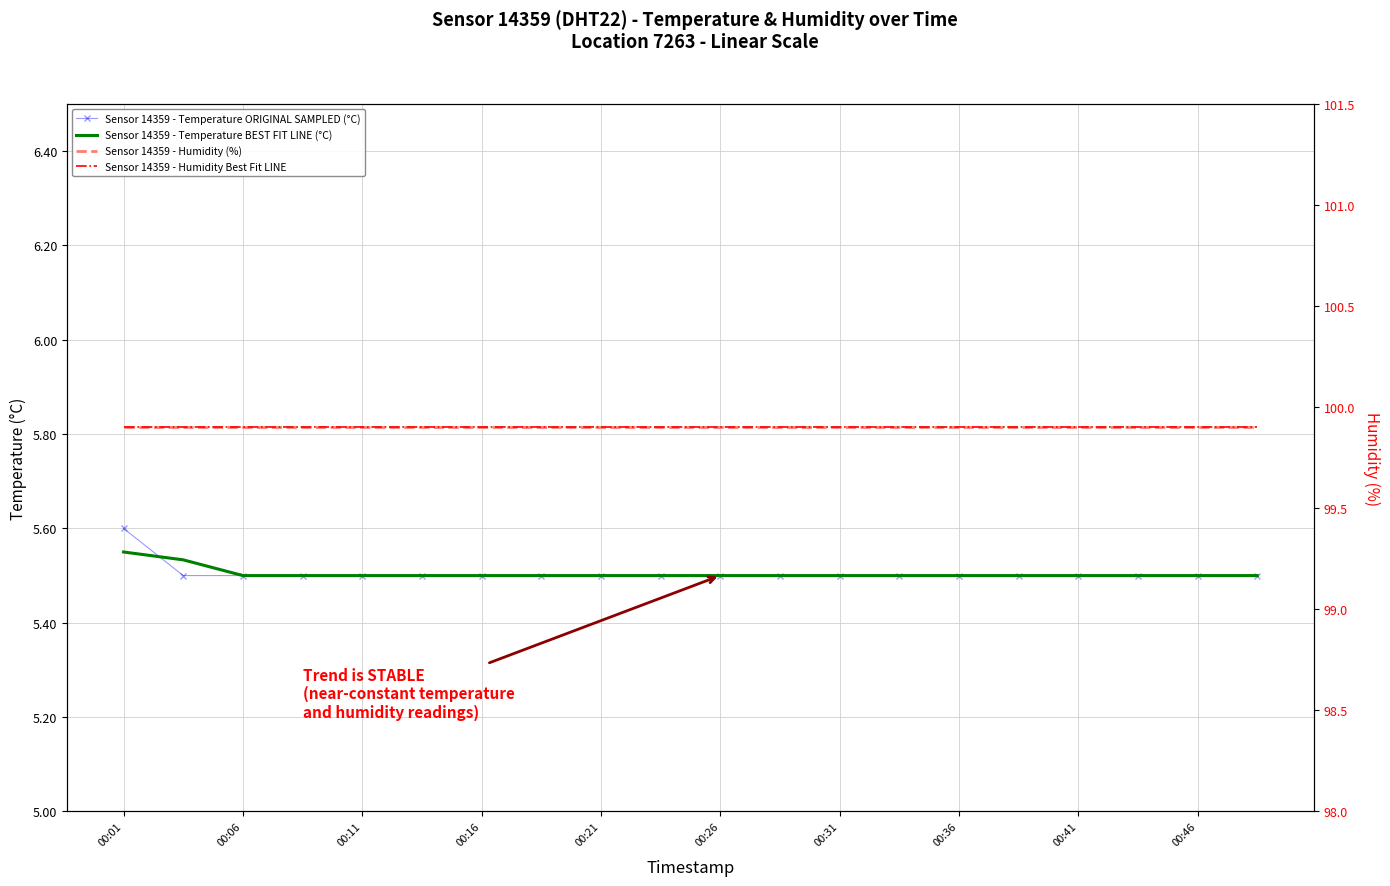

Is it true that Sensor 14359 - Temperature BEST FIT LINE (°C) equals 1.2 at 13?

False